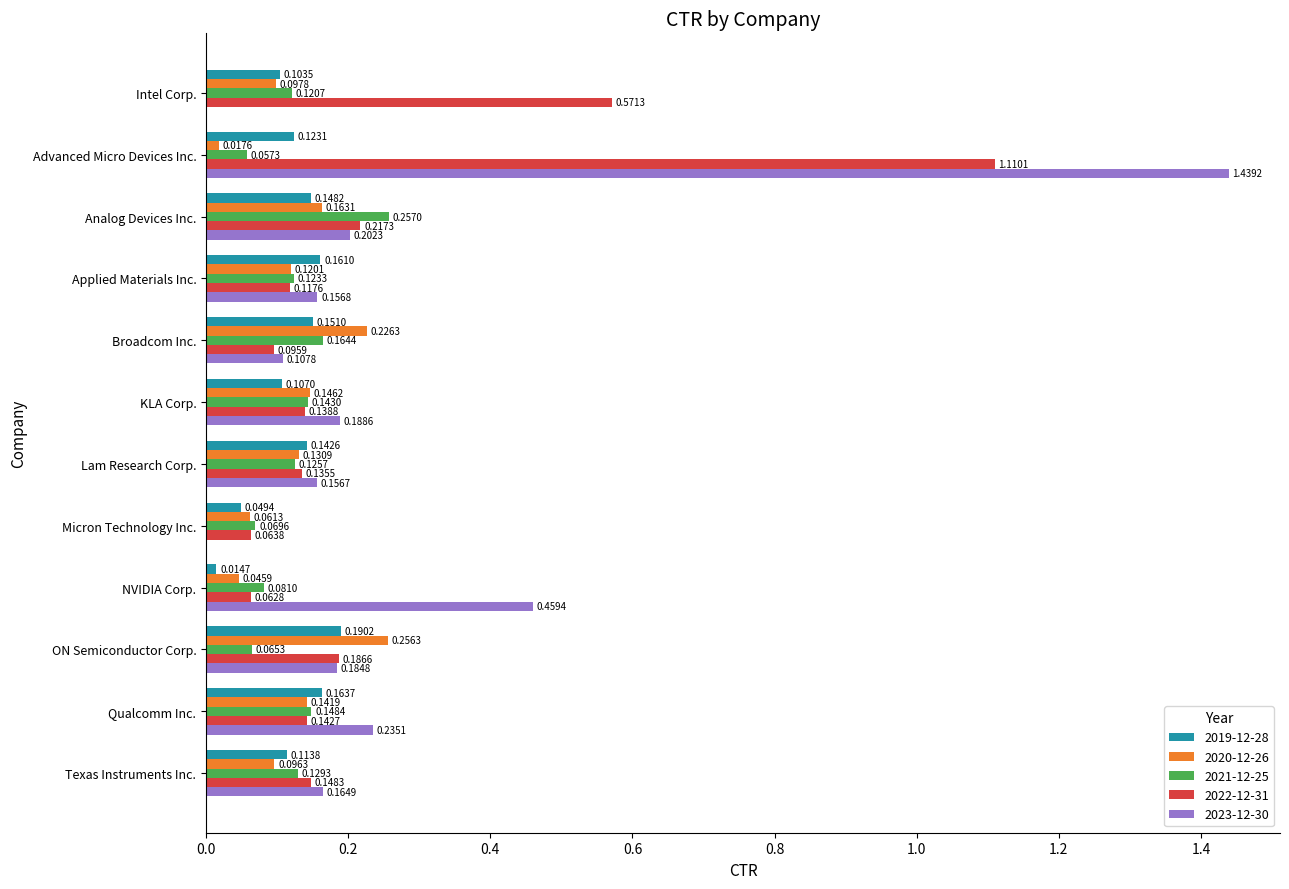

What is the sum of all 2021-12-25 values?

1.5